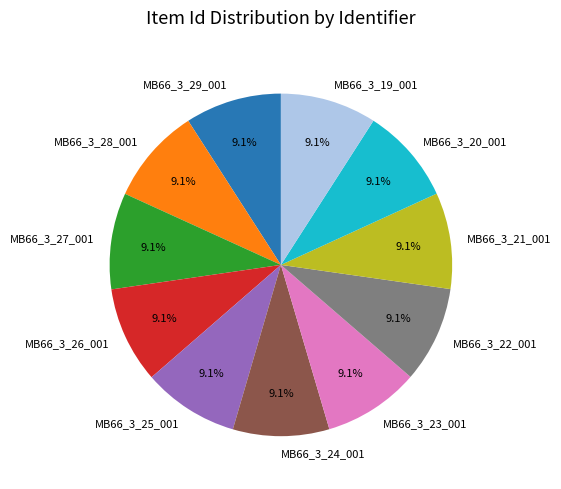

Do MB66_3_27_001 and MB66_3_23_001 together represent more than half of the pie?

No